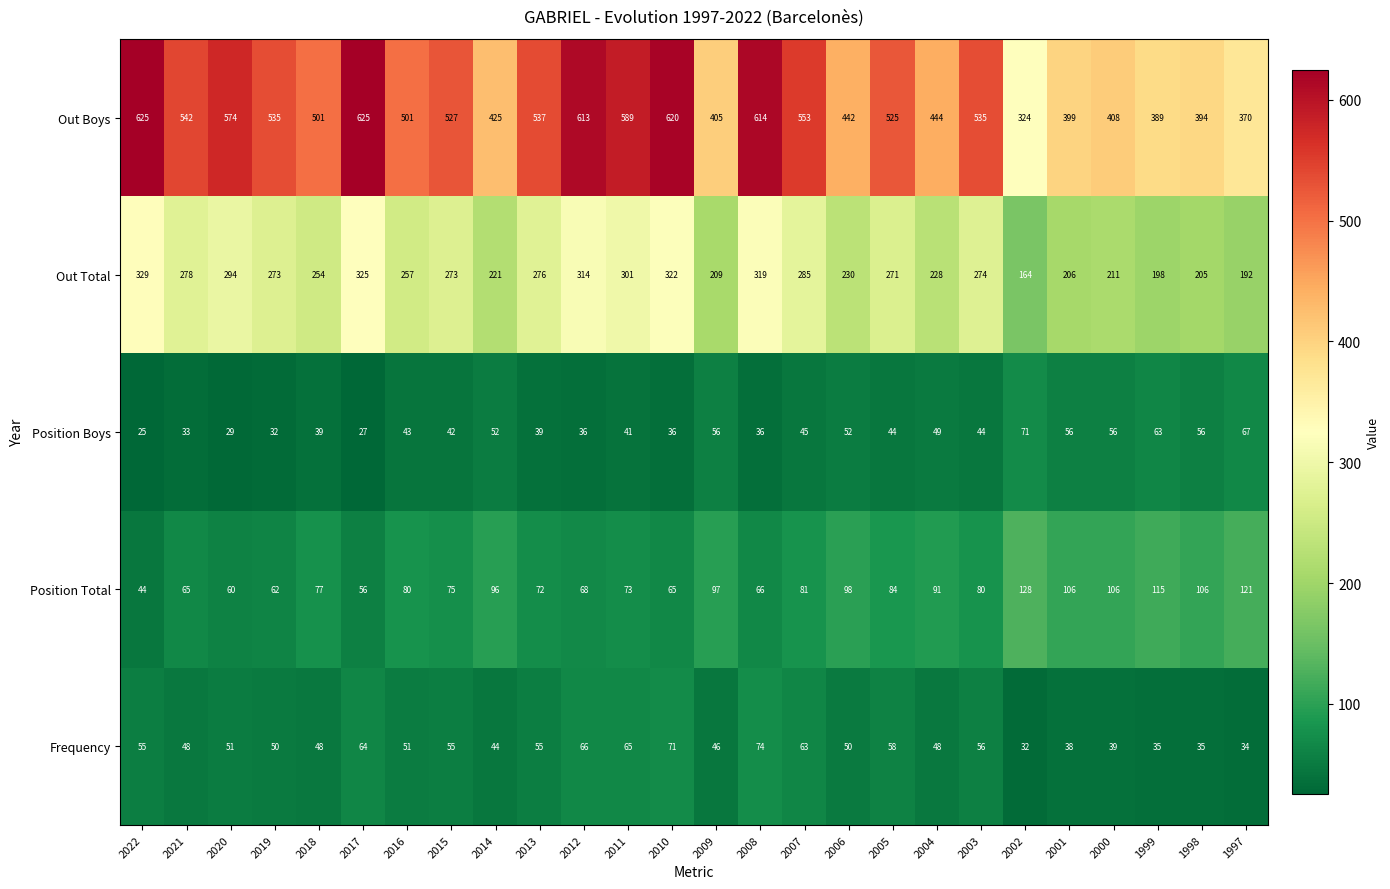

What is the average value of the Position Total series?

84